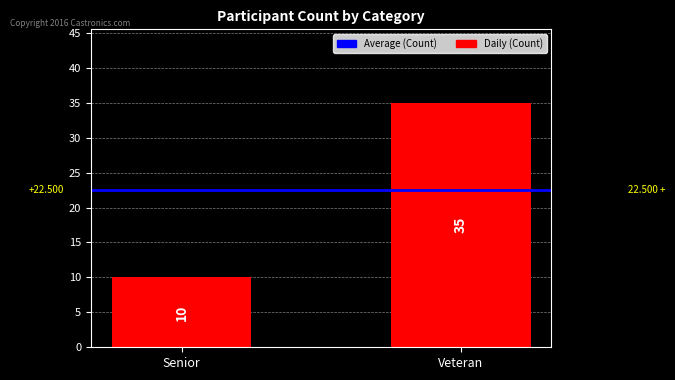

At which label is the value closest to 22?

Senior